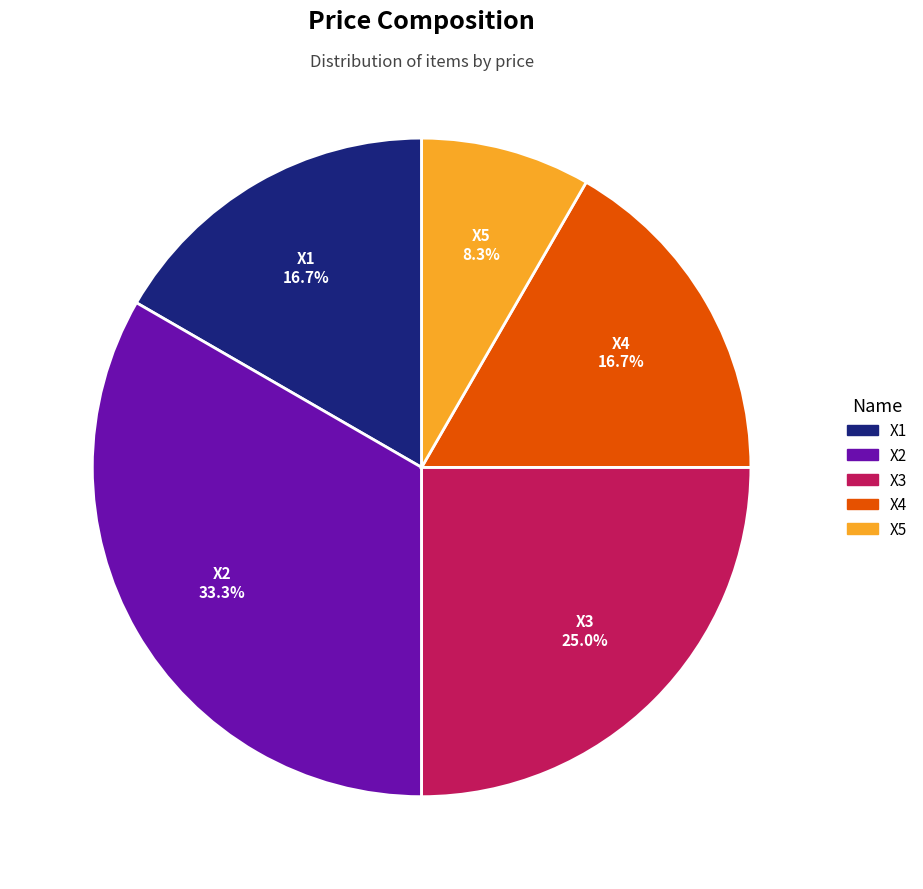

How many slices are in this pie chart?

5